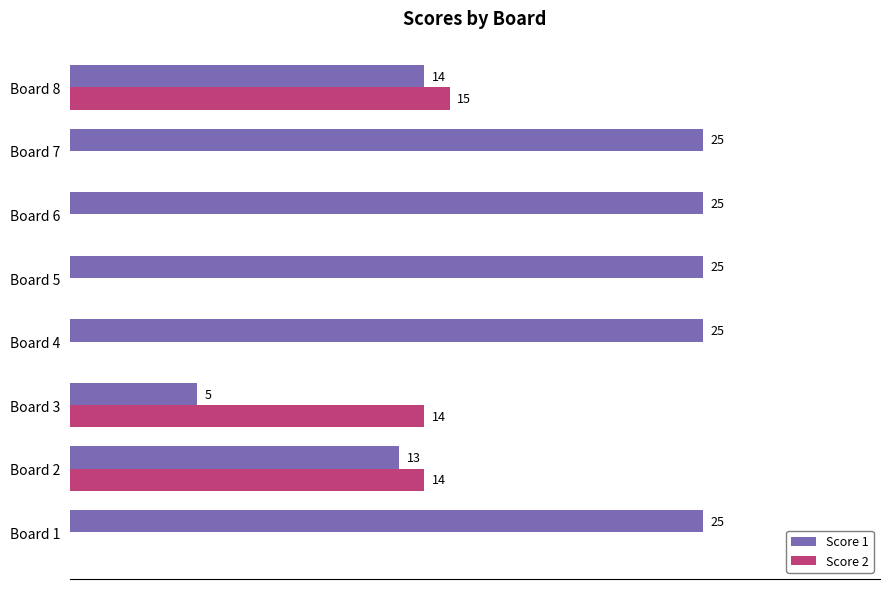

At which category is the sum across all series the highest?

Board 8